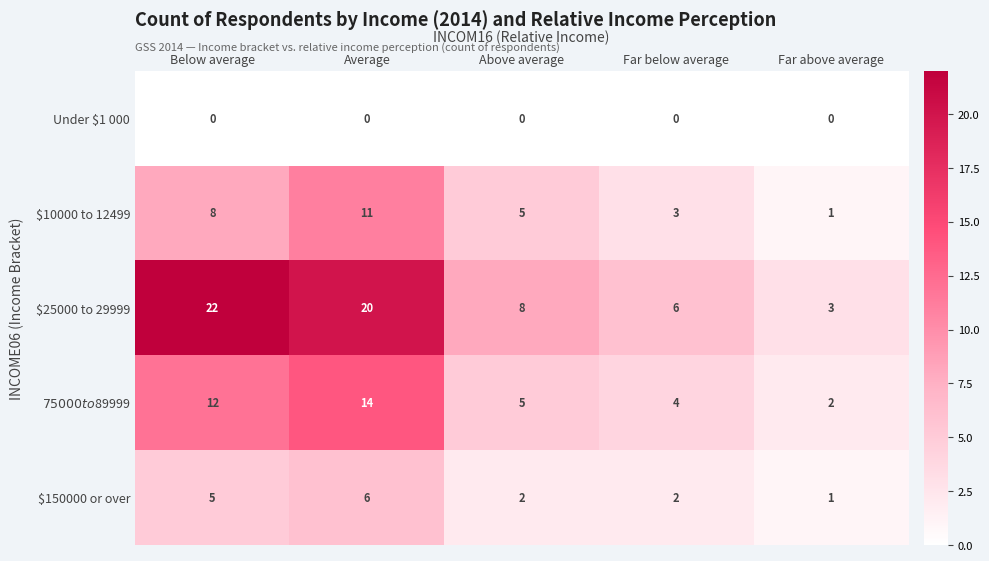

At which label is $25000 to 29999 closest to 12?

Above average